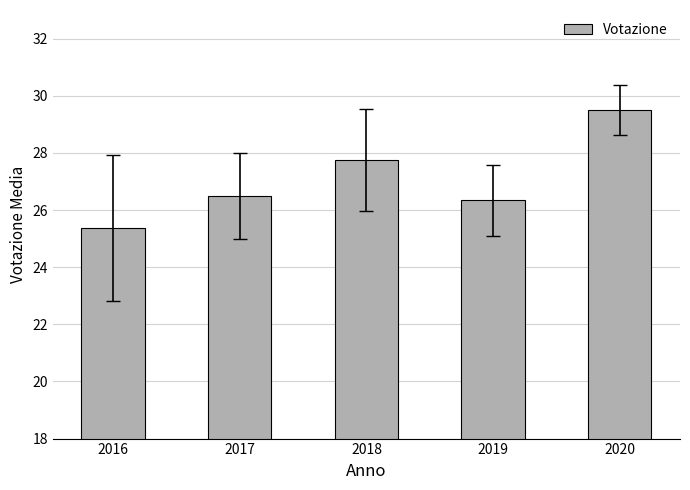

What value does the data have at 2018?

27.8